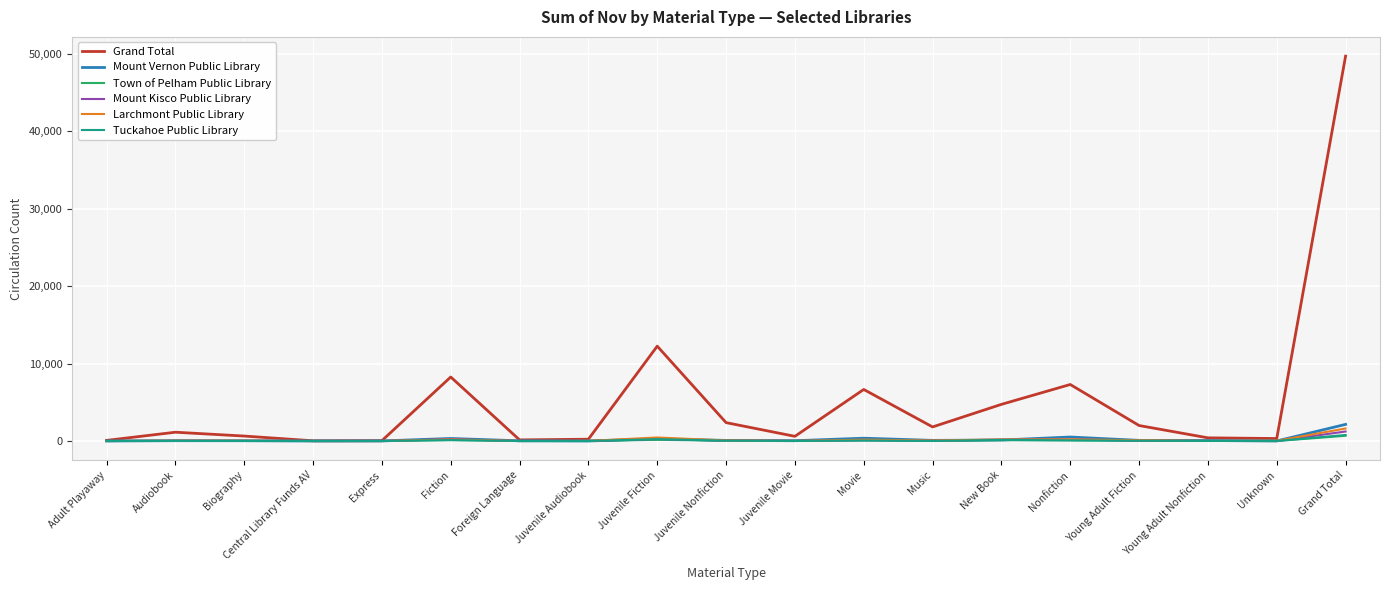

Does the chart have visible grid lines?

Yes